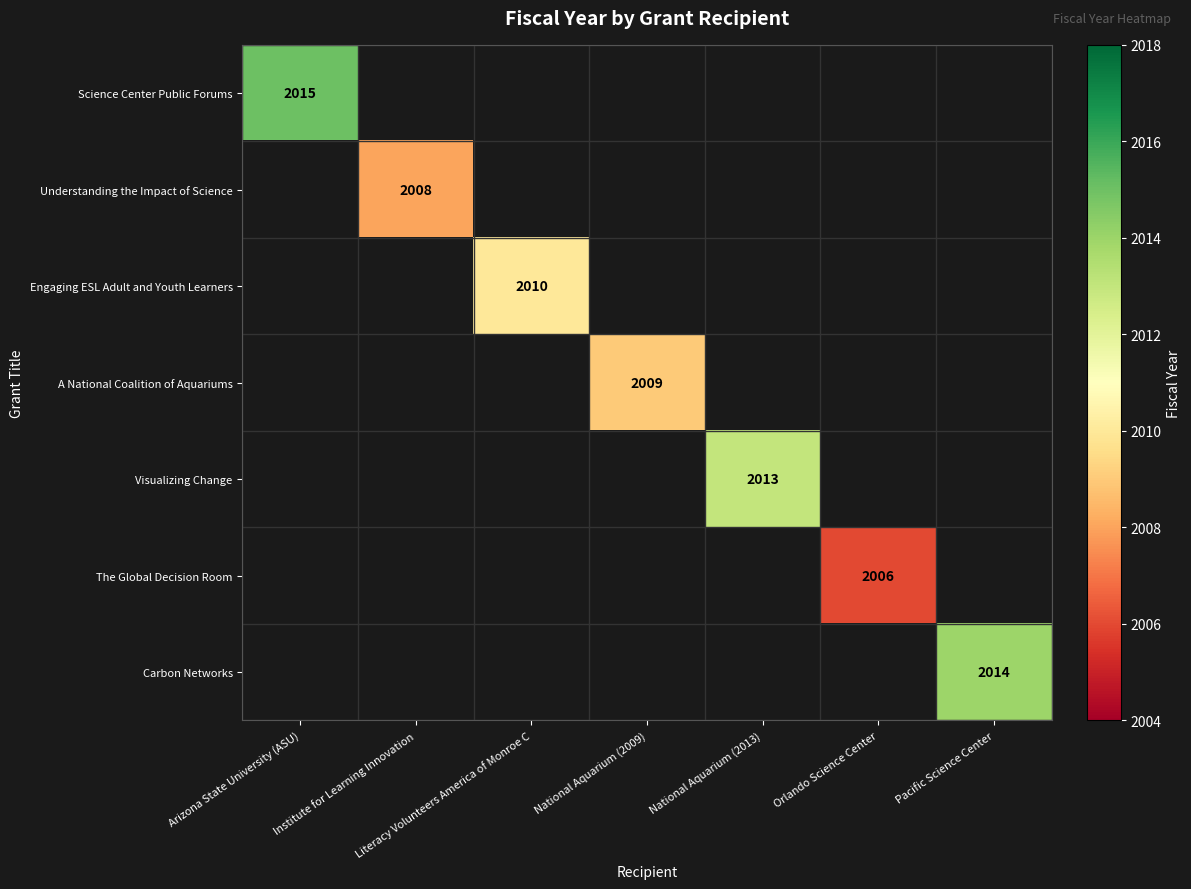

How many series are shown in this chart?

7